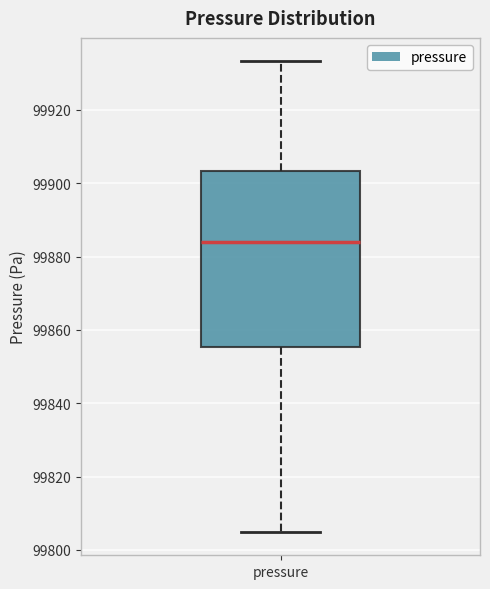

Where does the median line of the box for pressure sit on the y-axis? The values are not printed on the chart, so give them approximately, as read against the axis.

99884